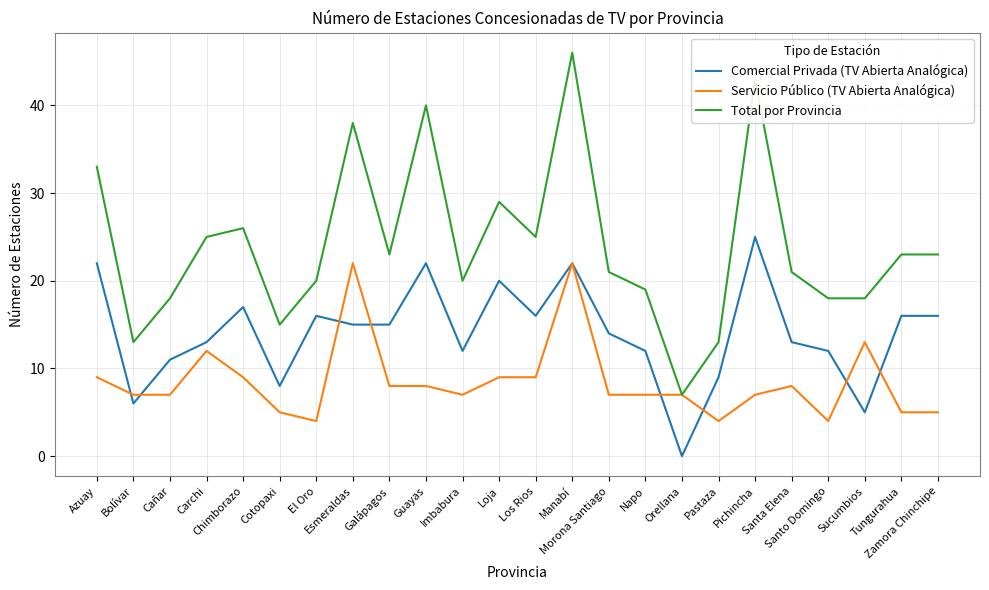

What is the highest value of the Servicio Público (TV Abierta Analógica) series?

22